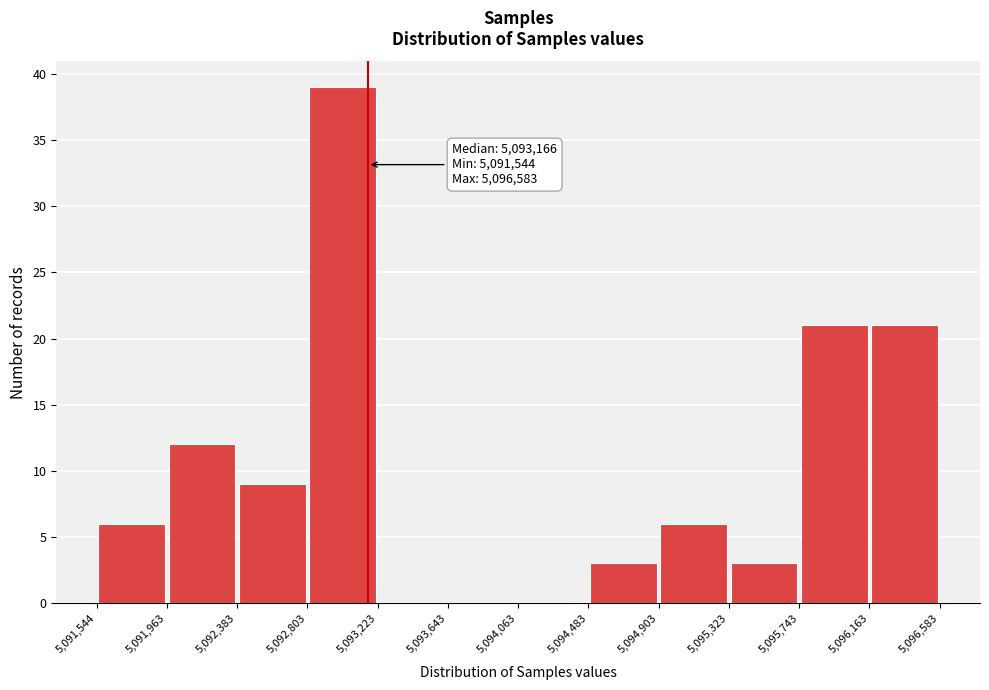

Which range on the x-axis has the tallest bar?

5,092,803 to 5,093,223